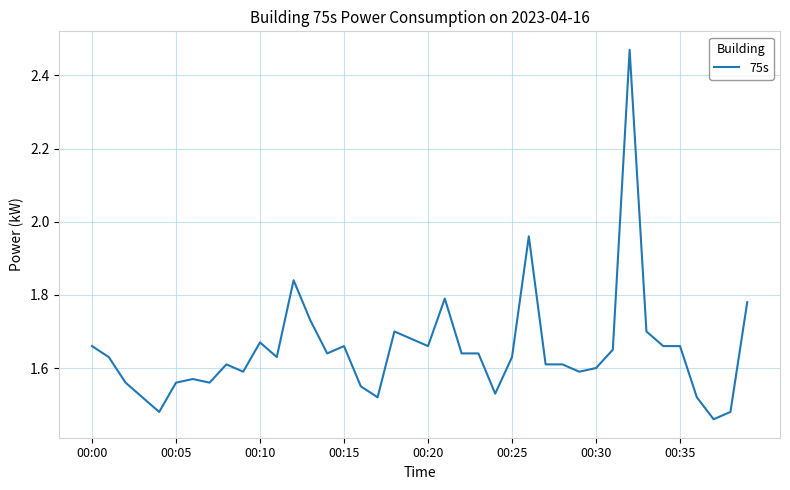

What is the difference between the maximum and minimum values?

1.0